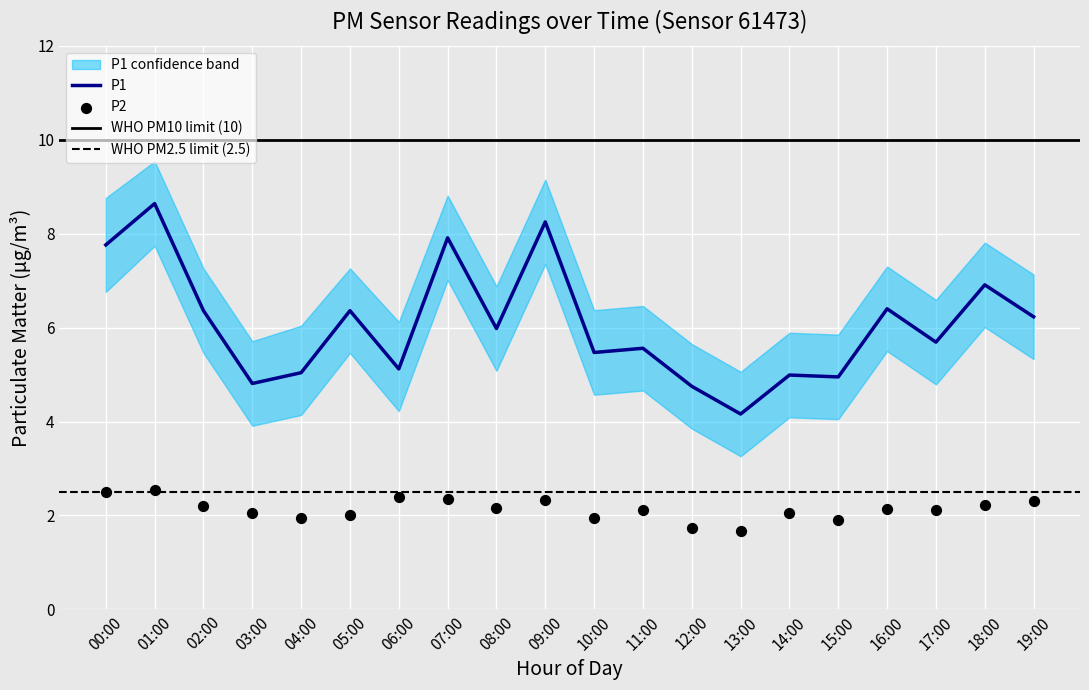

Which series has the largest Y range (max minus min)?

P1